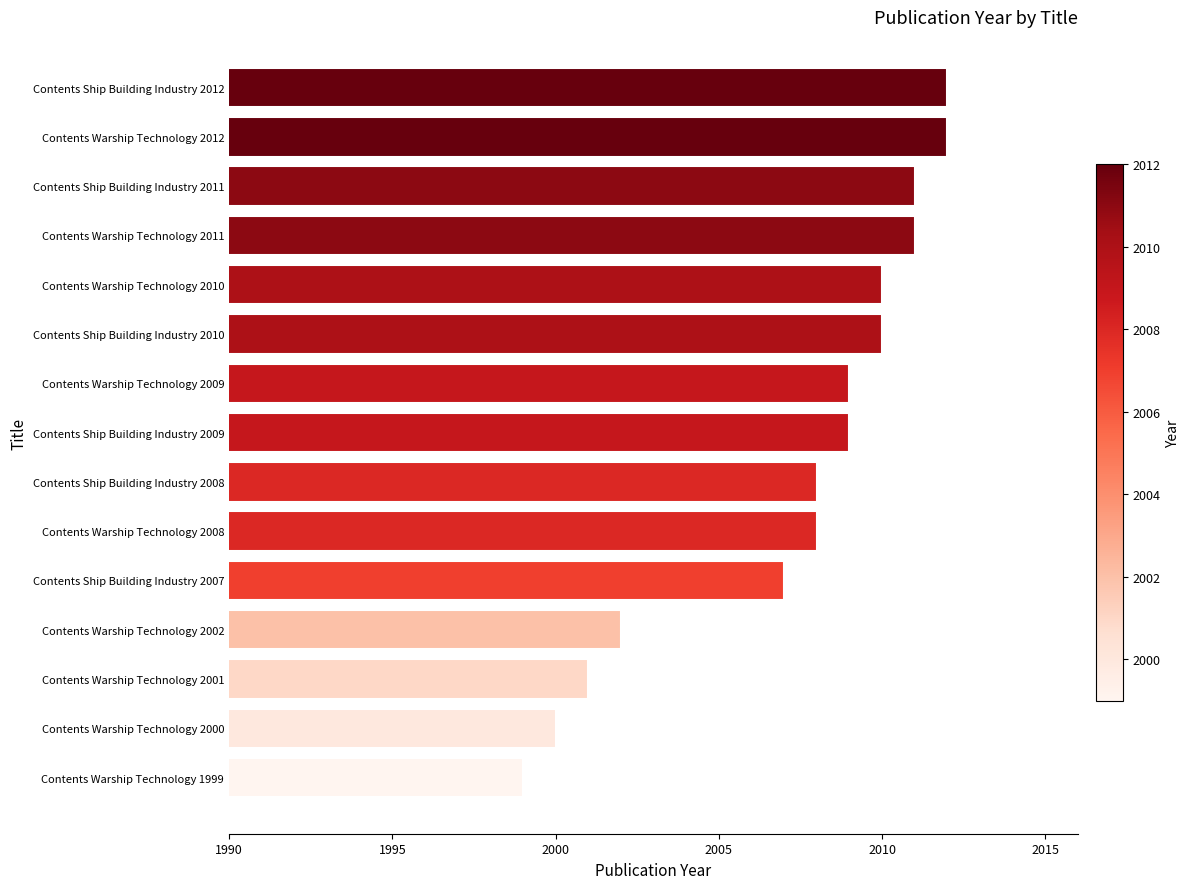

What is the label of the 10th bar from the top?

Contents Warship Technology 2008